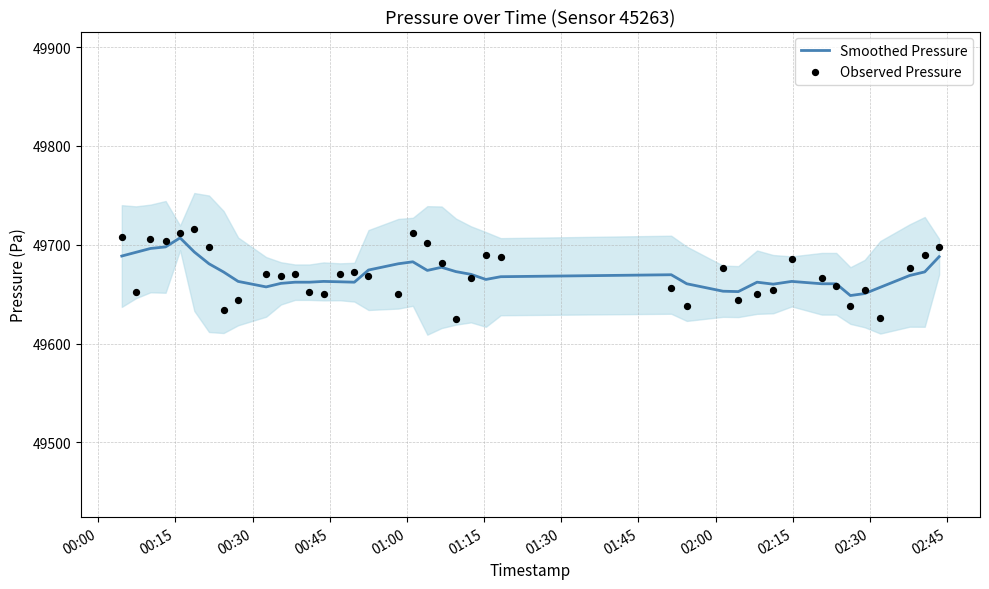

At how many categories does at least one series exceed 49684?

14